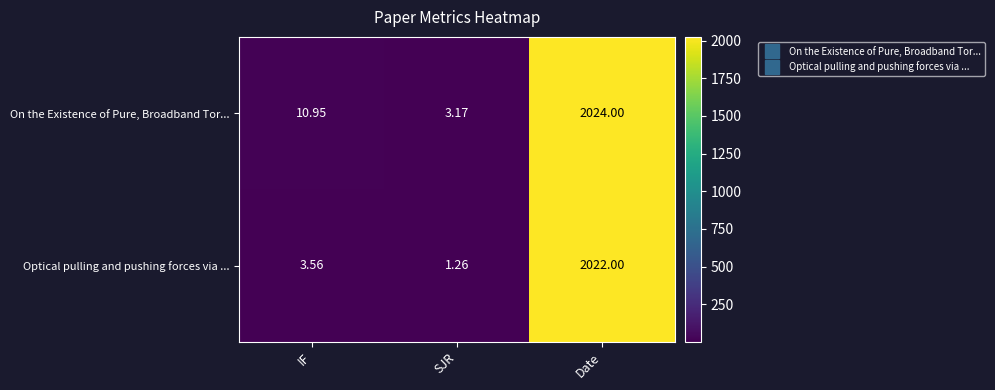

Rank the series by their maximum value, from lowest to highest.

Optical pulling and pushing forces via ..., On the Existence of Pure, Broadband Tor...